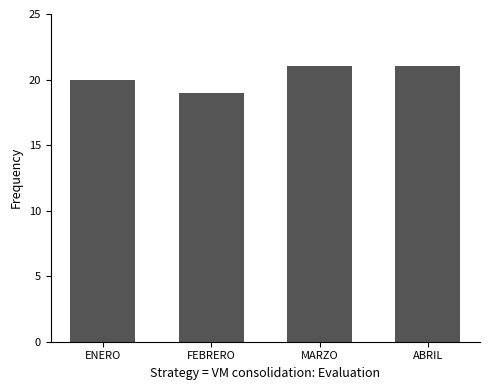

The value at ABRIL is 34. True or false?

False